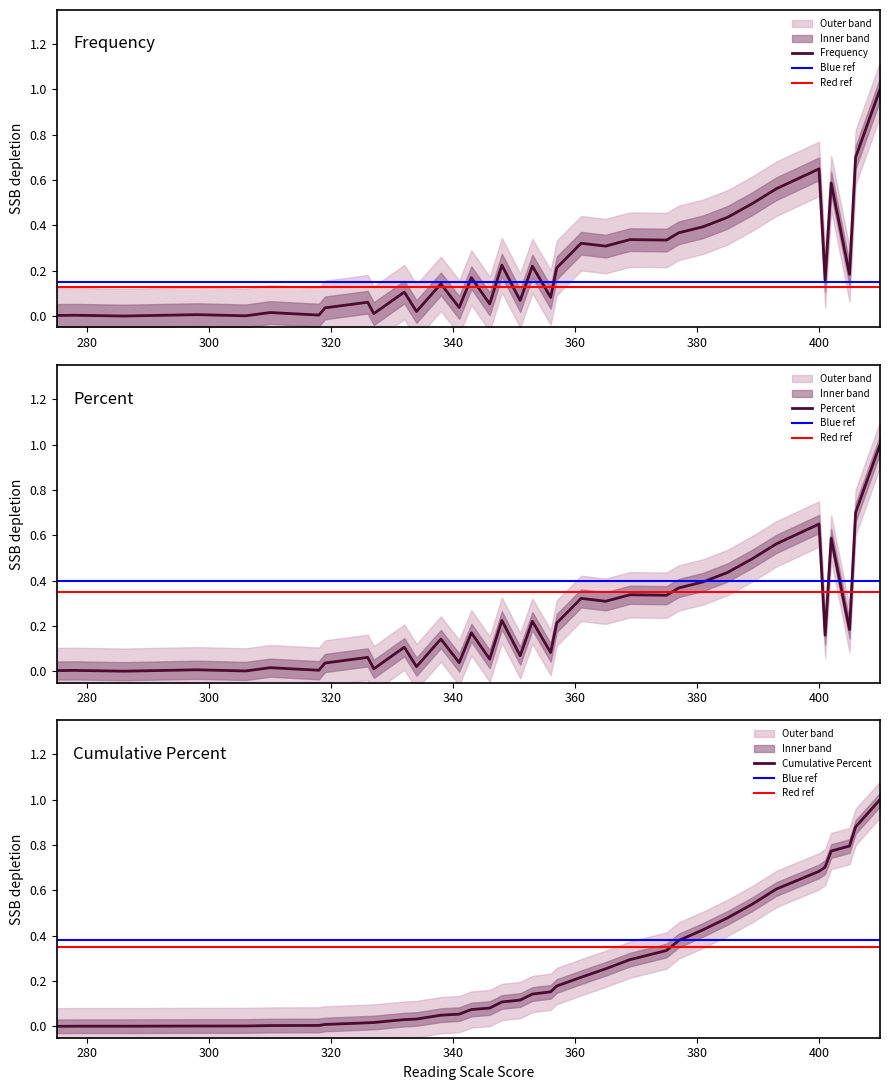

True or false: Percent has a value of 0.0 at 278.

False